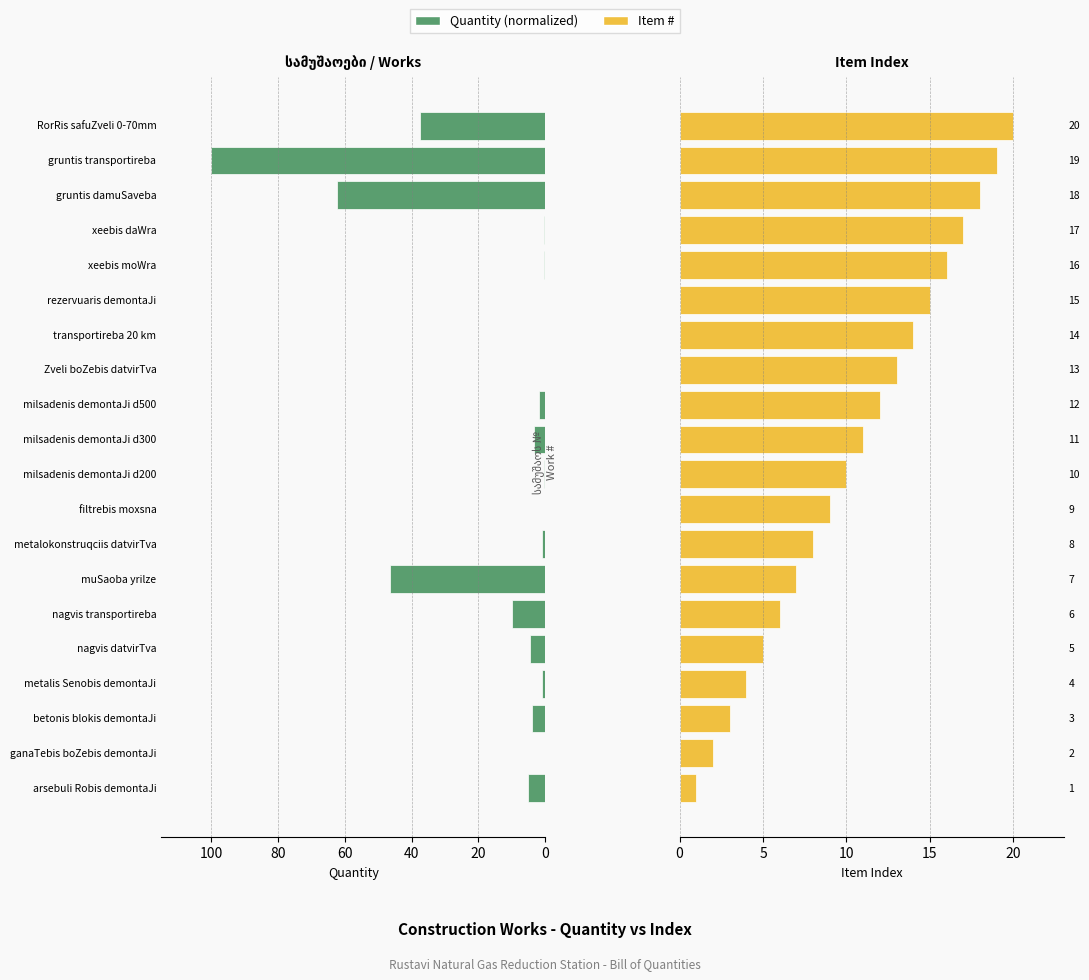

How many groups of bars are there?

20